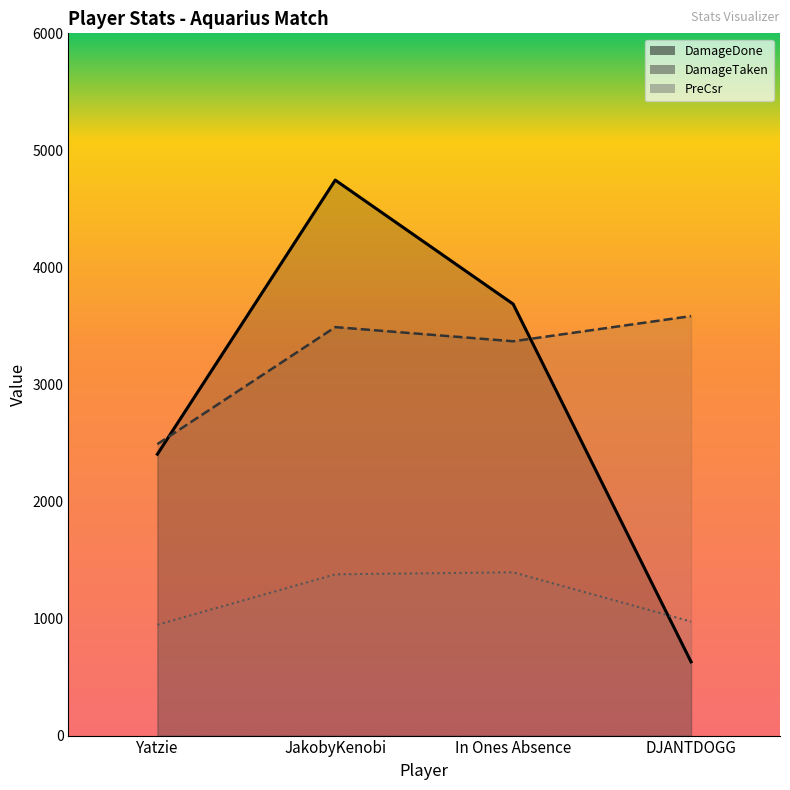

Which series has the widest spread of values?

DamageDone